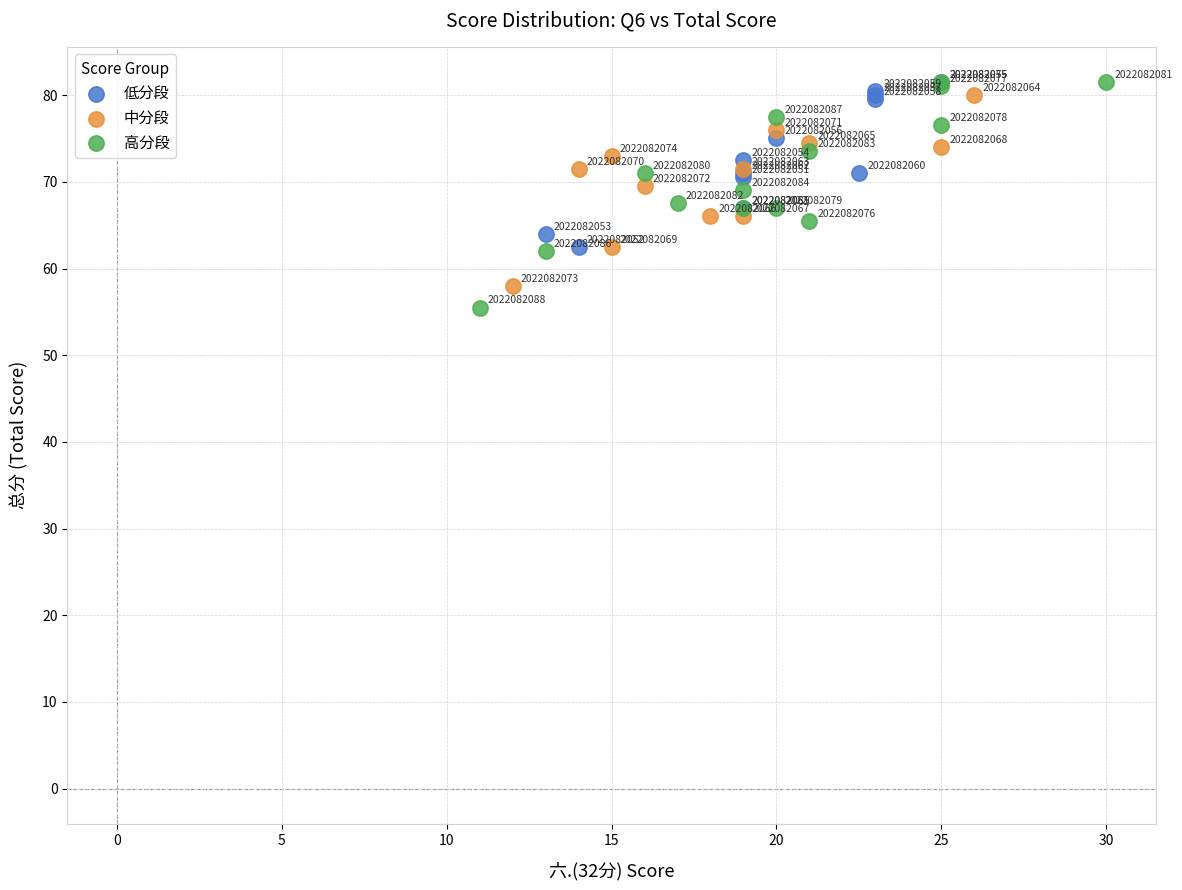

Which series has the widest spread of Y values?

高分段